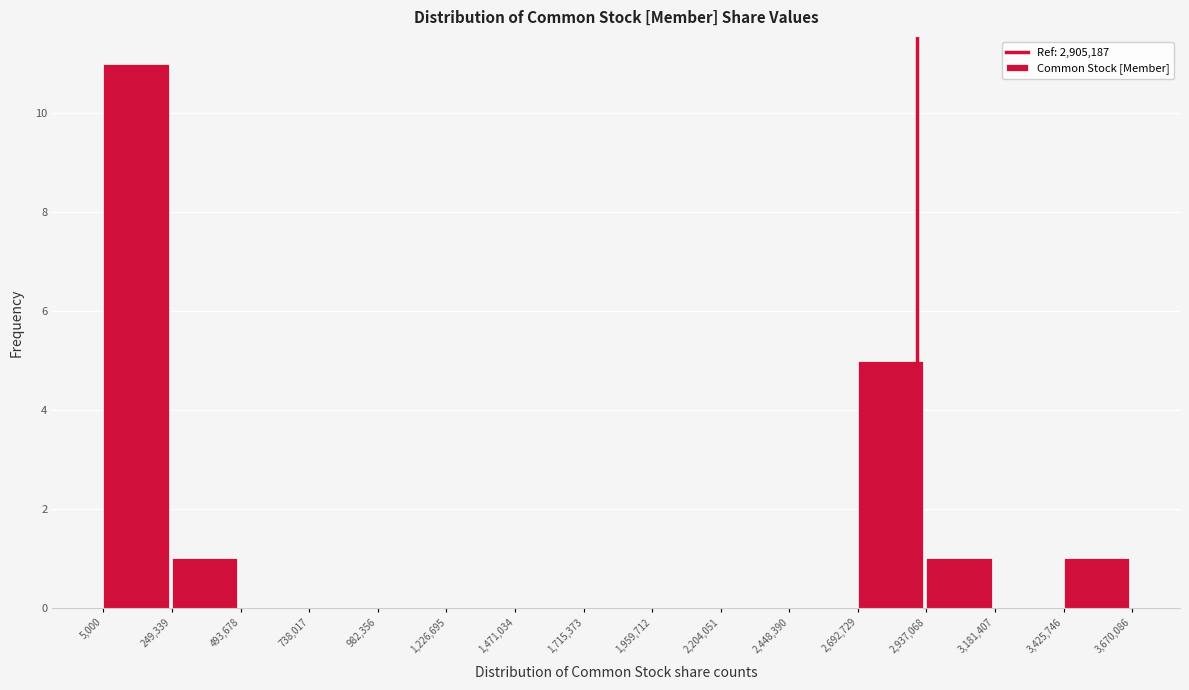

Over which range of the x-axis is the bar tallest?

5,000 to 249,339